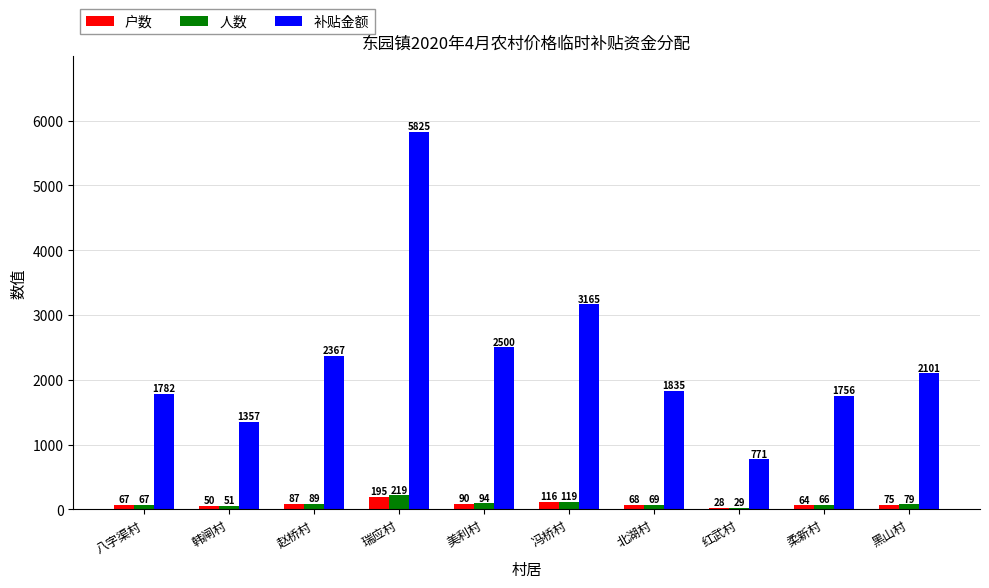

The value of 人数 at 北湖村 is 69.0. True or false?

True